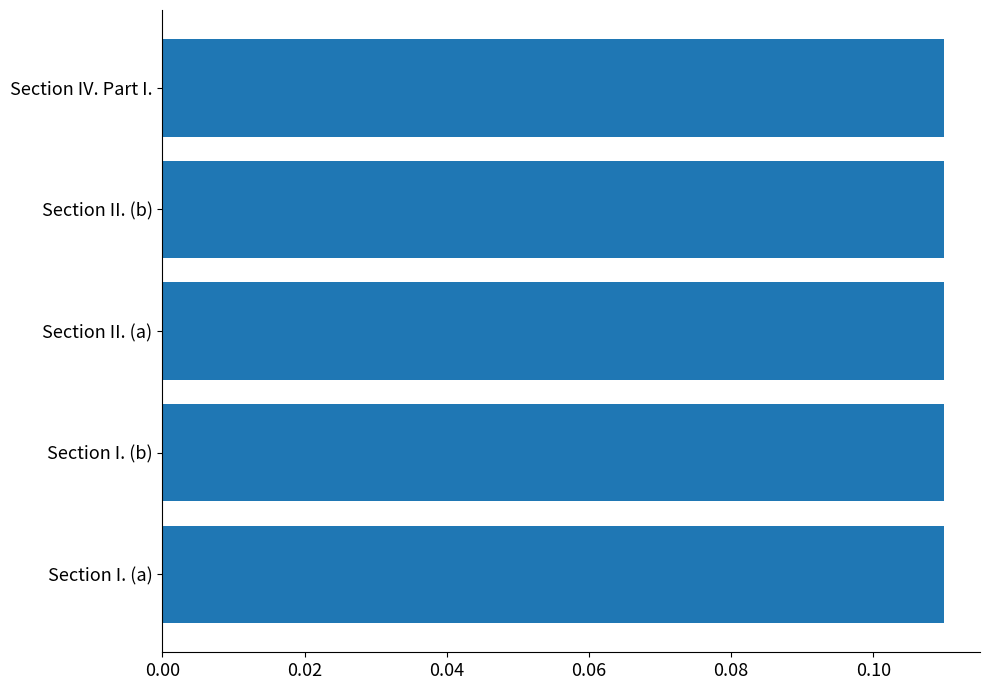

How many data points does each series have?

5